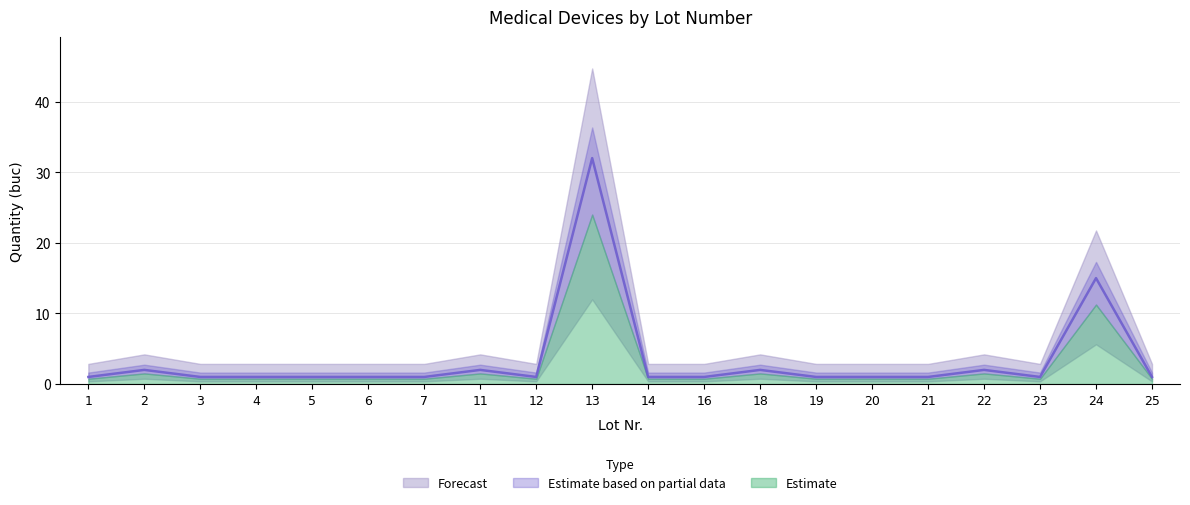

Count the number of values greater than 1.

6